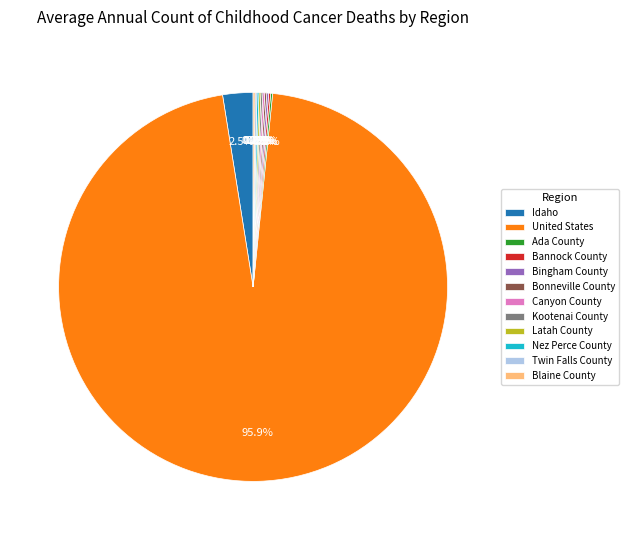

To the nearest percent, what is the average slice percentage?

8%